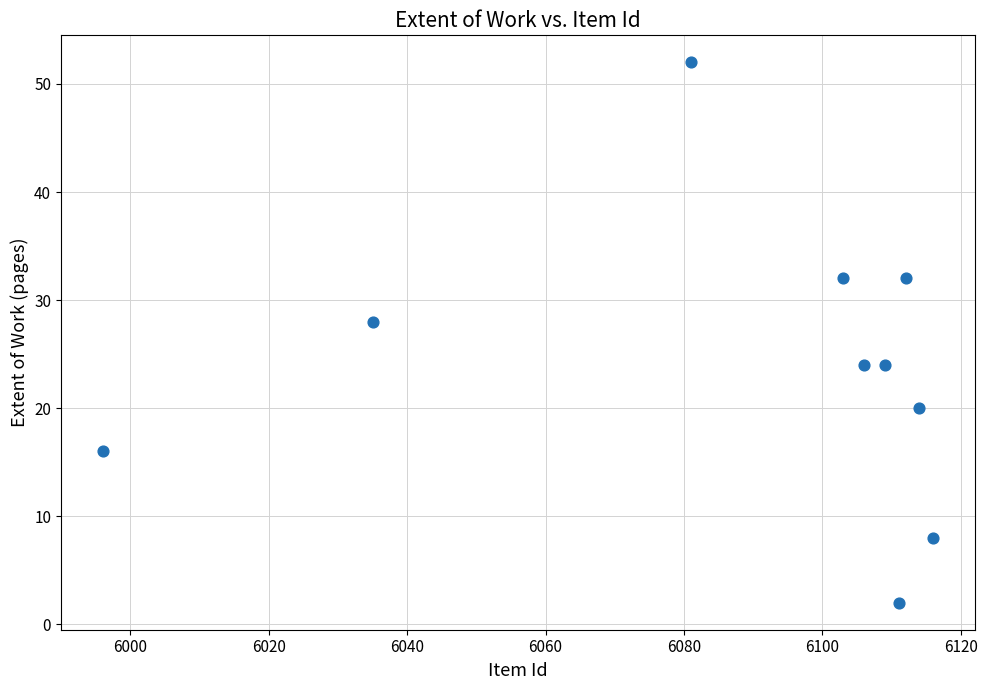

What is the range of X values (max minus min)?

120